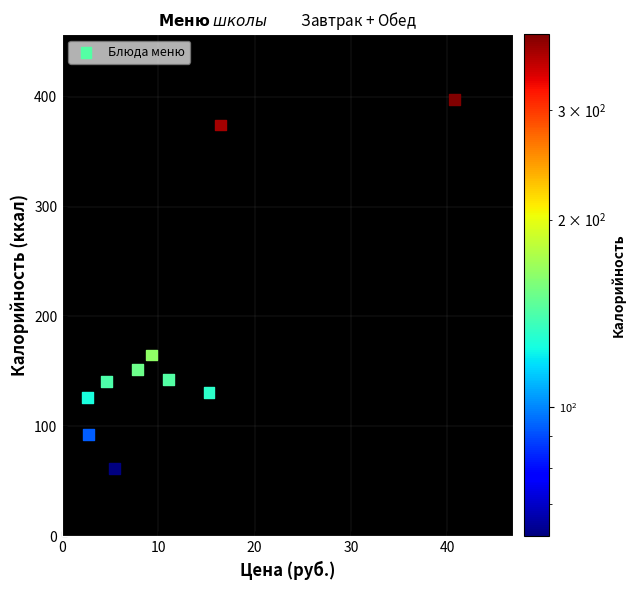

What is the range of Y values (max minus min)?

335